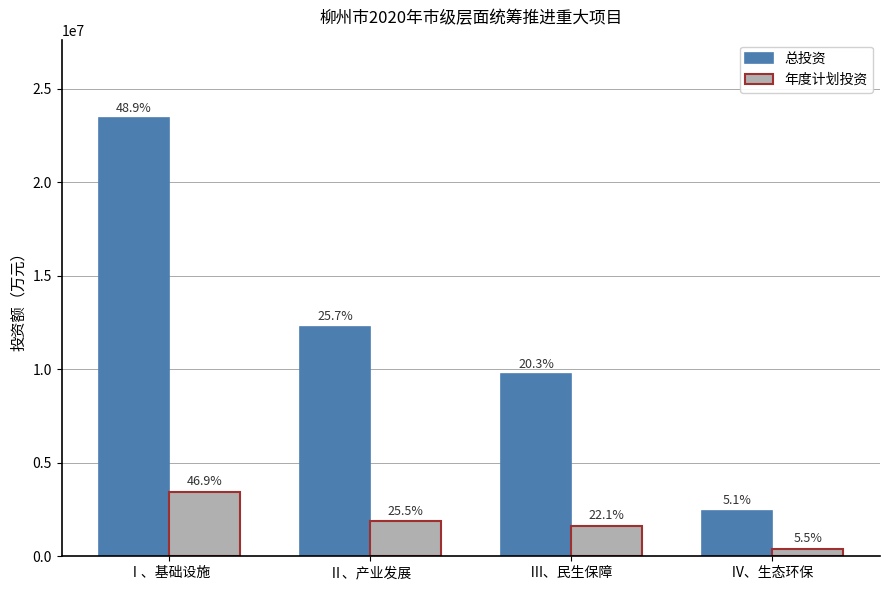

Does the chart contain stacked bars?

No